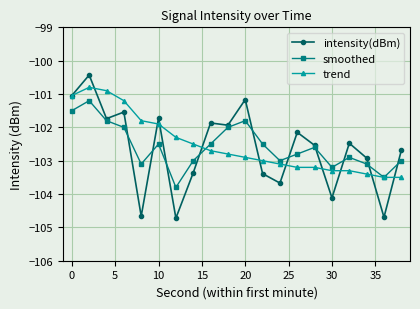

What is the value of the trend point at the 10th from the left?

-102.8